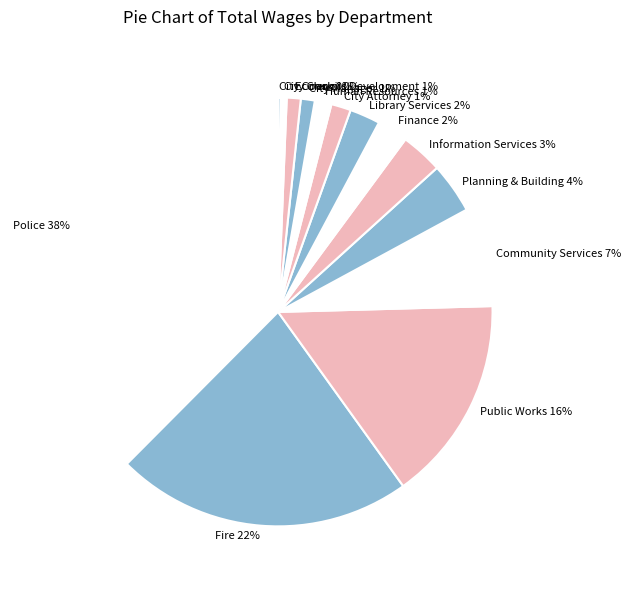

Is it true that City Manager is 14% of the pie?

False